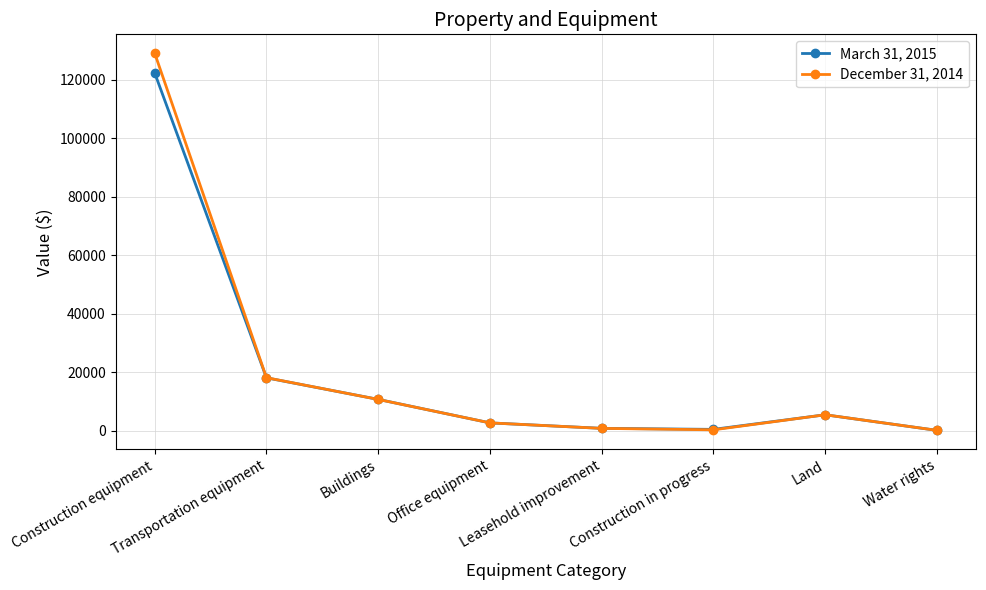

What is the difference between the highest and lowest values at Buildings?

19